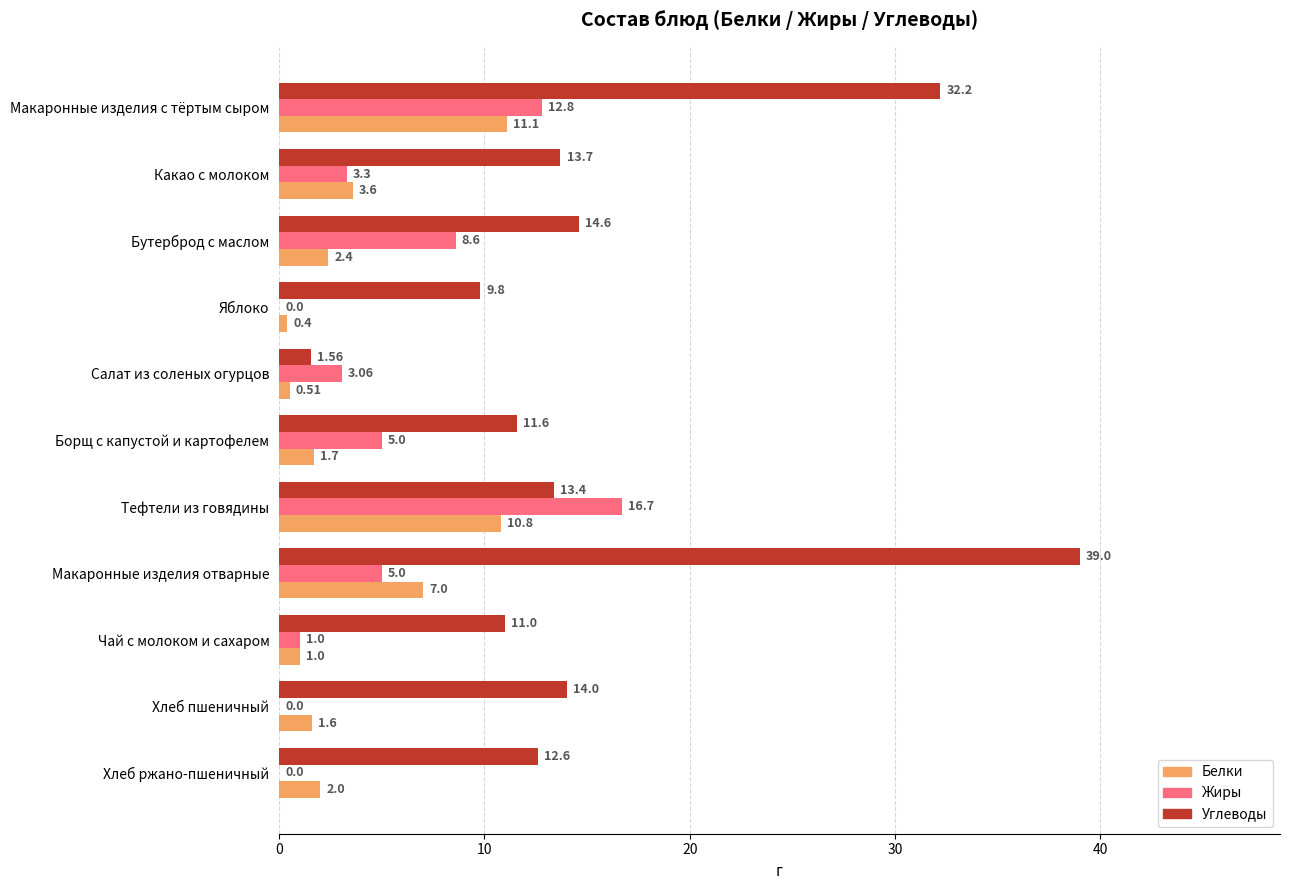

What is the sum of the Белки values at Макаронные изделия с тёртым сыром and Чай с молоком и сахаром?

12.1